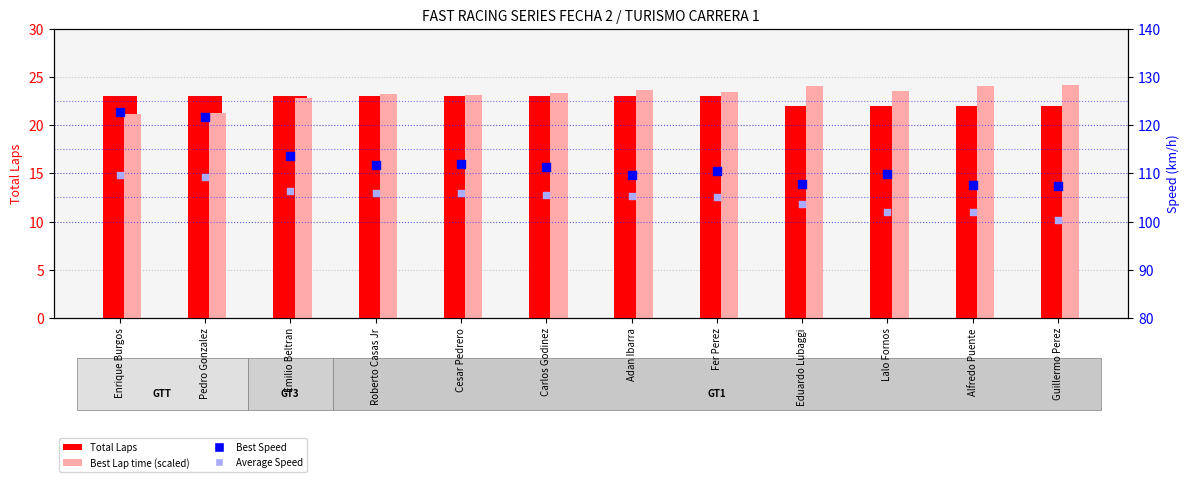

What is the total value across all series at Alfredo Puente?

255.6